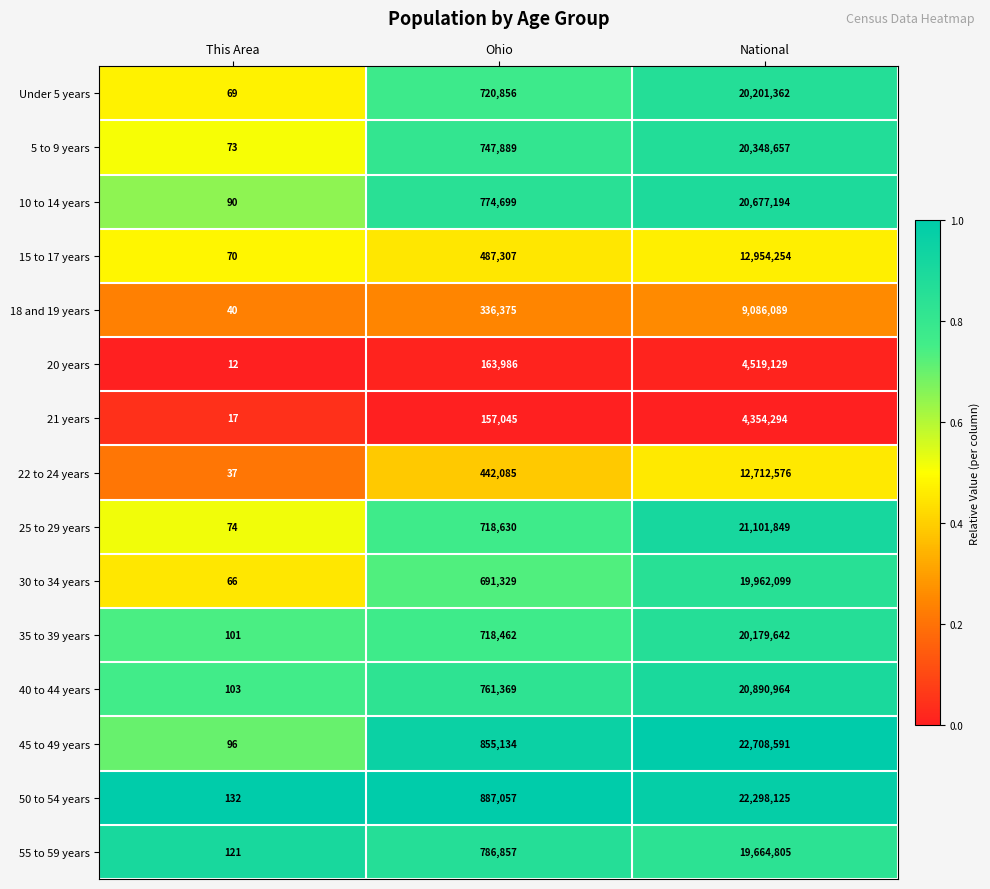

What is the spread (max minus min) of values at This Area?

120